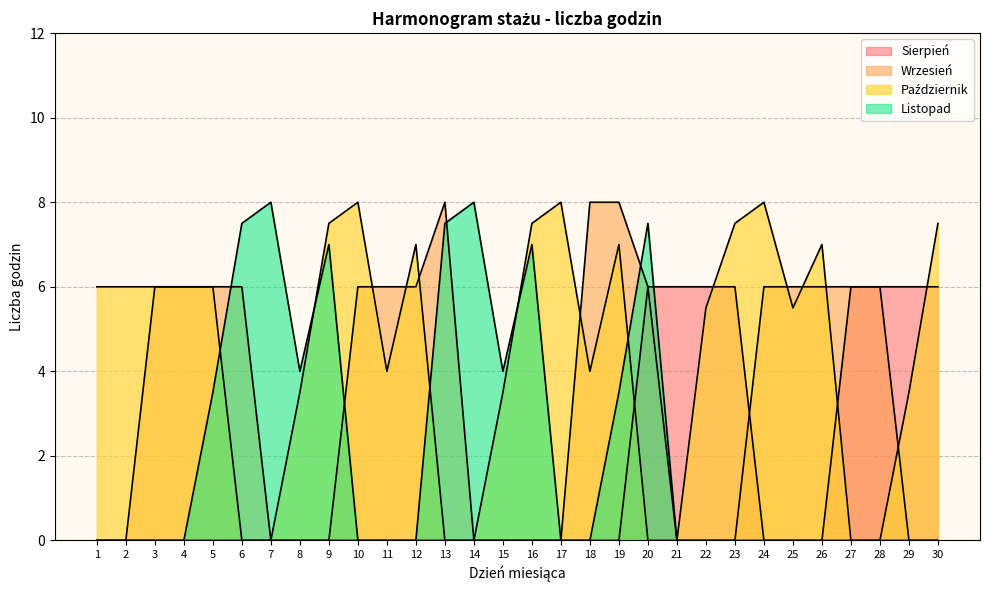

What is the average value of the Wrzesień series?

3.4